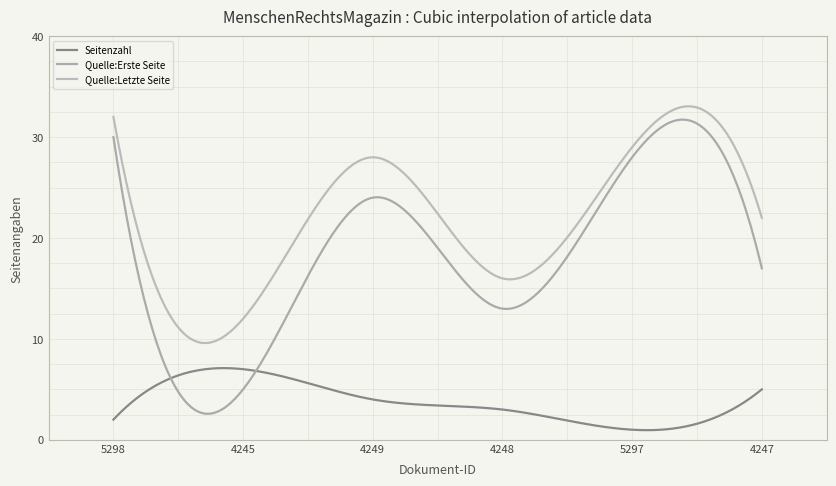

Where is the first local minimum for Seitenzahl?

OPUS4-5297